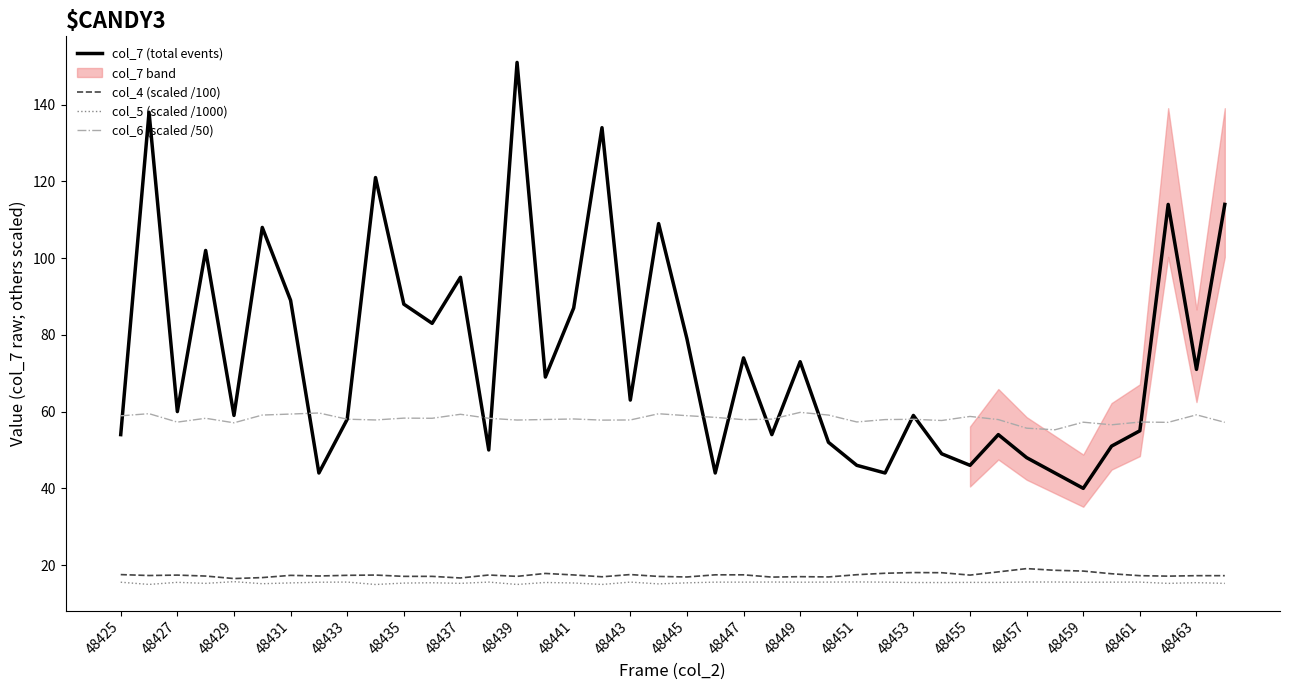

Which category has the lowest value in the col_7 (total events) series?

48459